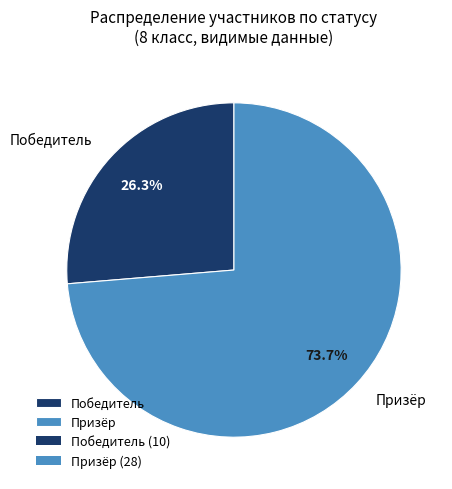

Is there a majority slice in this chart?

Yes